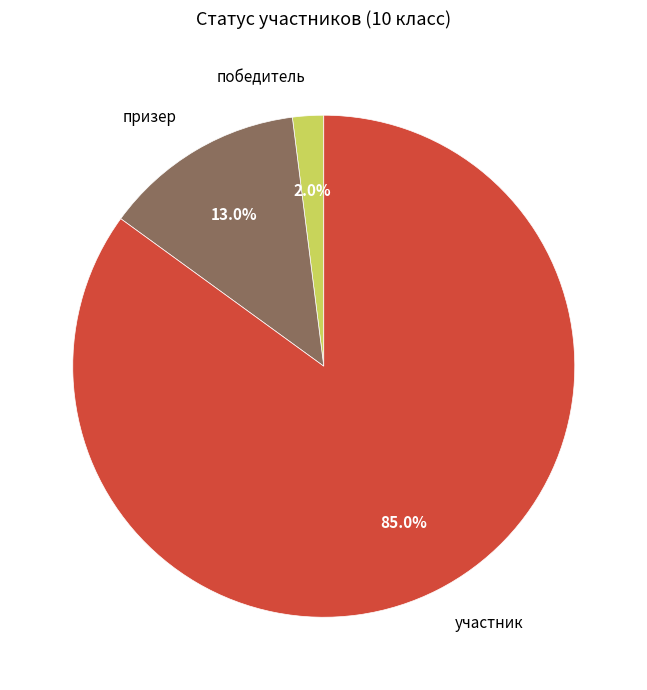

What percentage is the участник slice, to the nearest percent?

85%